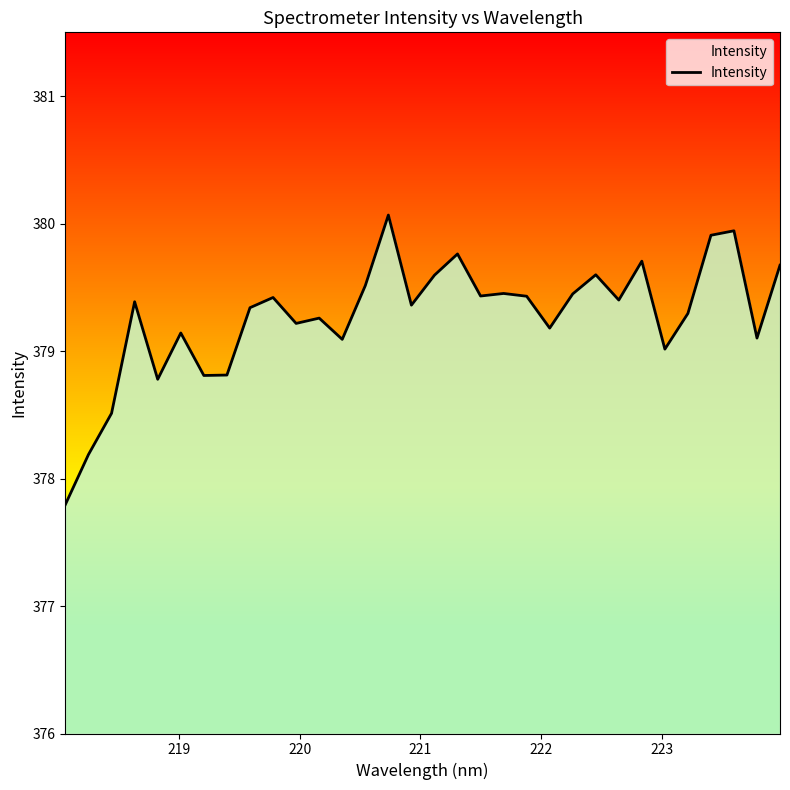

What is the maximum value shown in the chart?

380.1